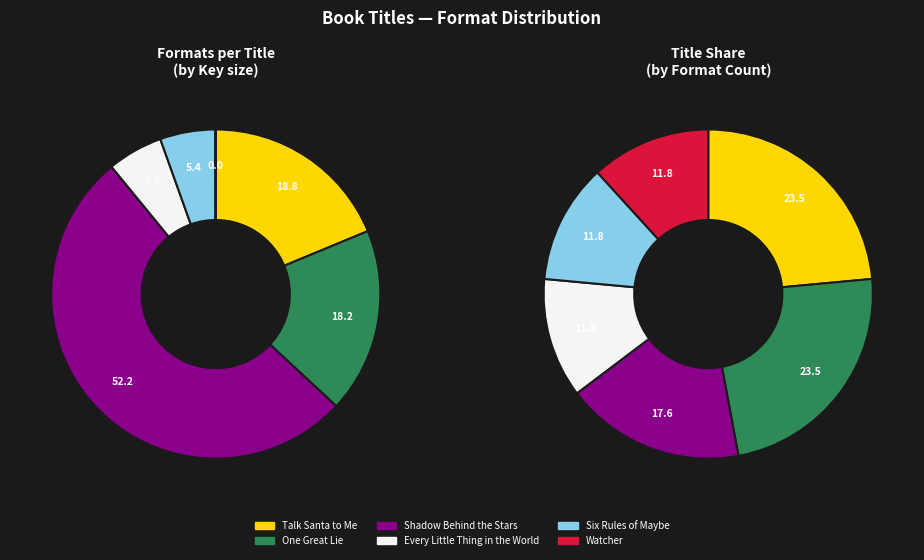

Does Every Little Thing in the World represent more than half of the total?

No